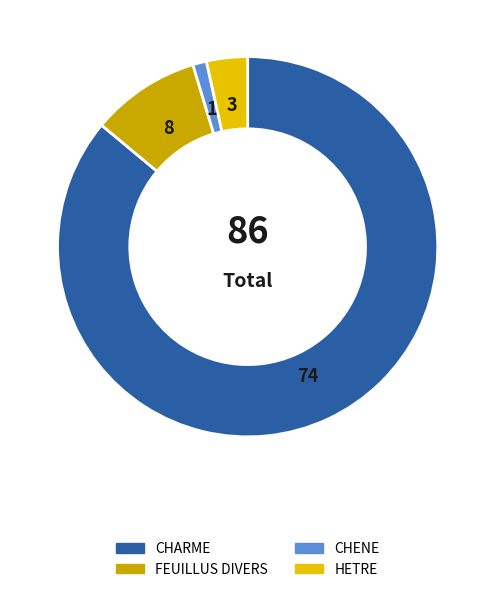

Combined, do CHENE and CHARME account for over 50%?

Yes